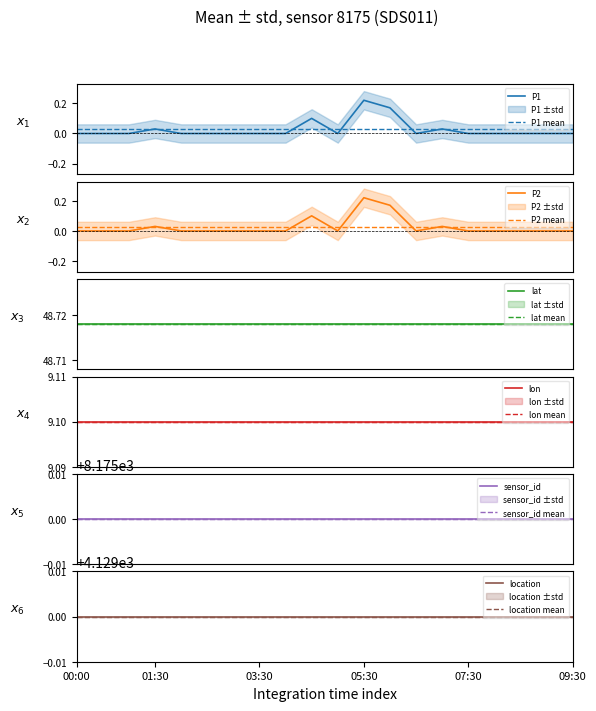

True or false: lon and location cross at least once.

False